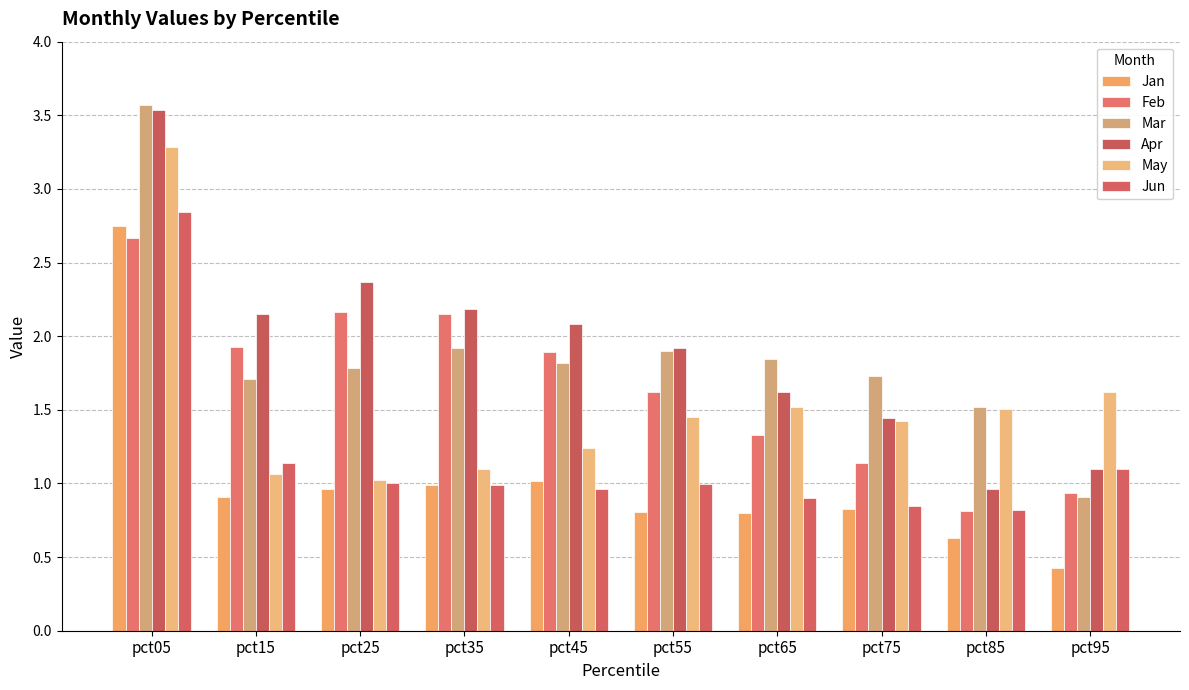

The value of May at pct15 is 1.8. True or false?

False